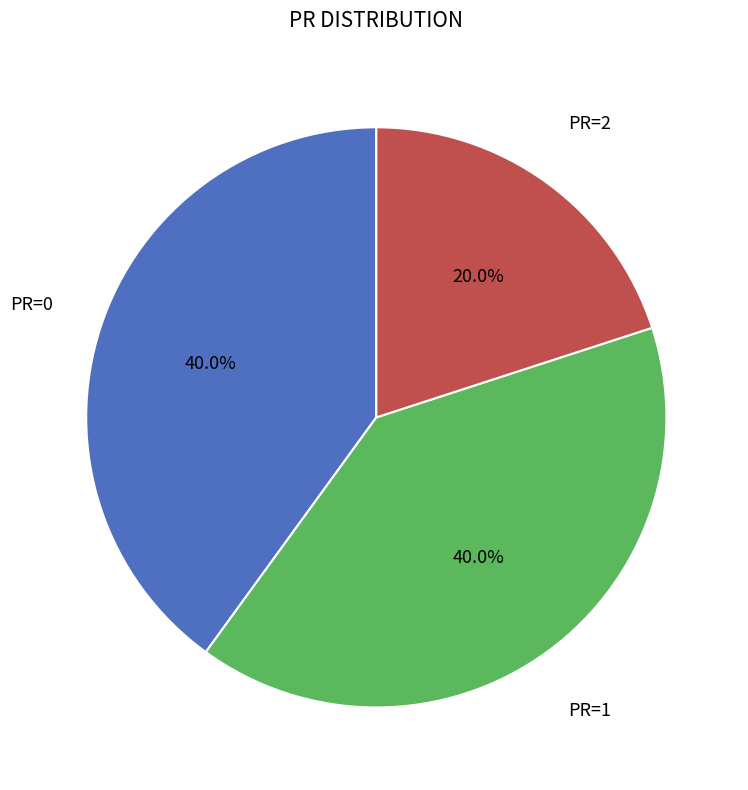

Is there a majority slice in this chart?

No